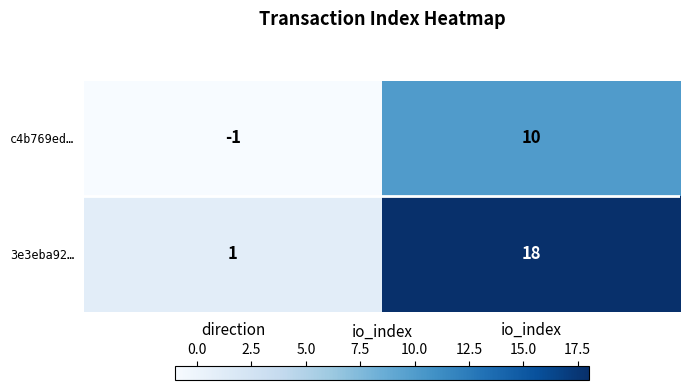

Reading left to right, what are all the values shown in this chart?

c4b769ed…: direction=-1	io_index=10
3e3eba92…: direction=1	io_index=18